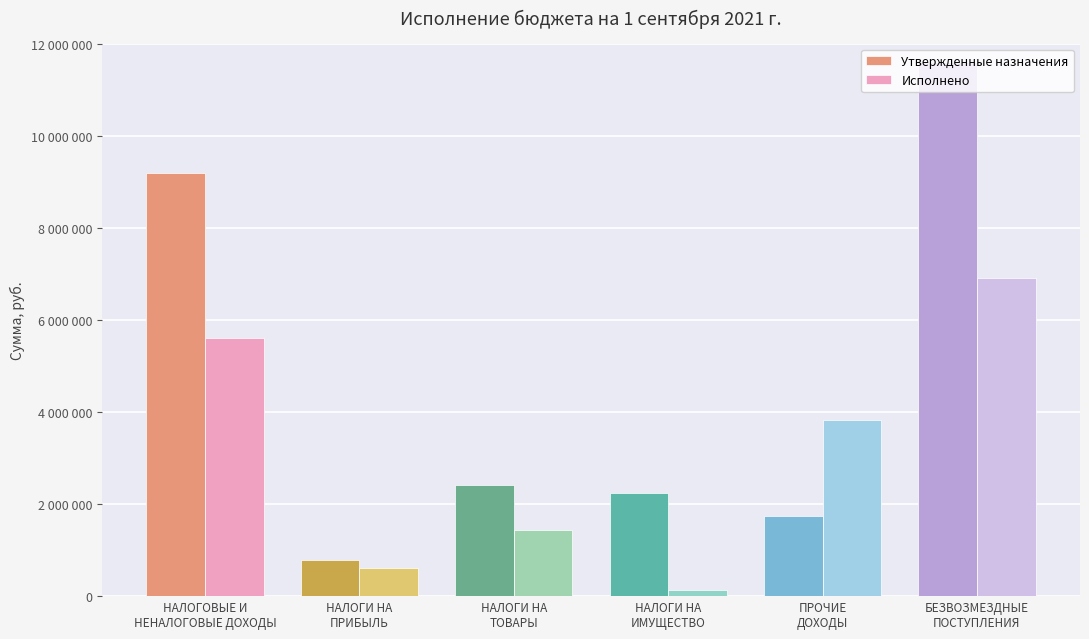

What are all the series names shown in the legend?

Утвержденные назначения, Исполнено